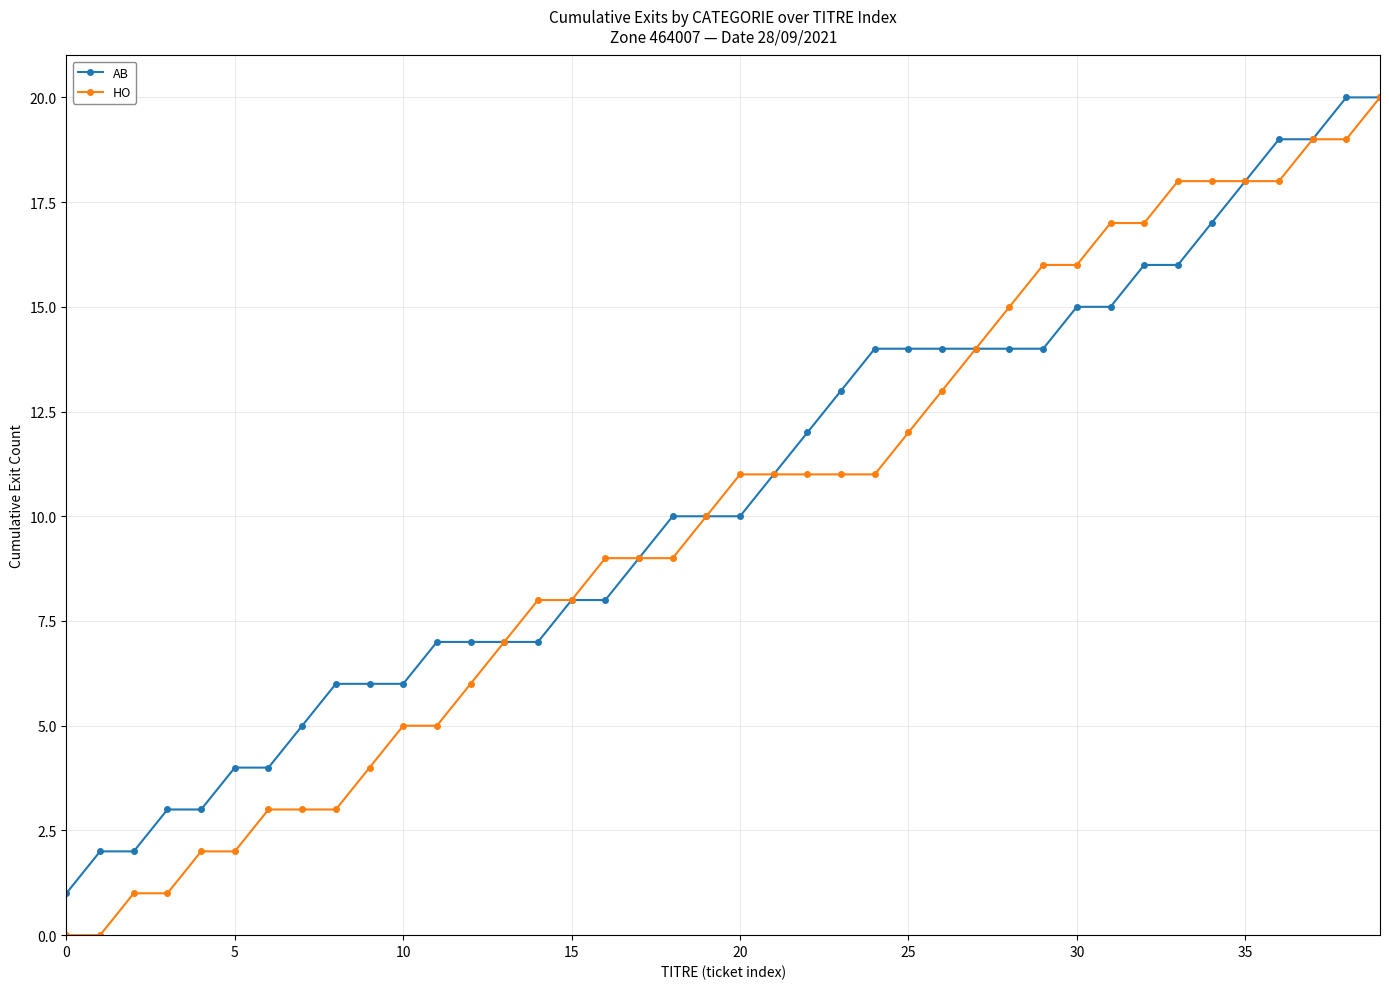

What is the value of the AB point at the 26th from the left?

14